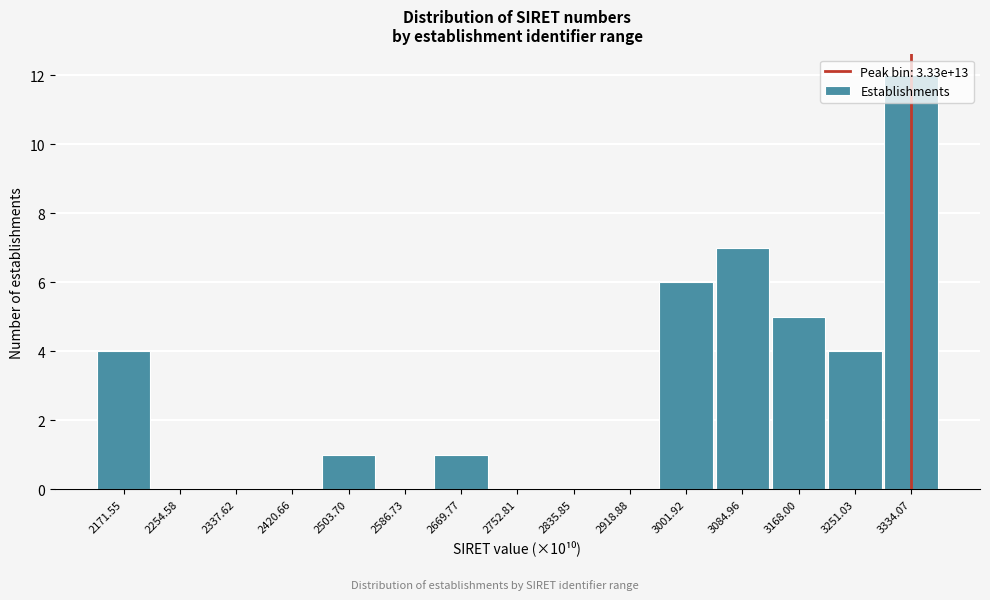

Reading left to right, transcribe this chart: for each bar, give the range it covers on the x-axis and its height. Neither the bar edges nor the heights are printed on the chart, so give them approximately, as read against the axes.

2130 to 2210: 4
2210 to 2300: 0
2300 to 2380: 0
2380 to 2460: 0
2460 to 2550: 1
2550 to 2630: 0
2630 to 2710: 1
2710 to 2790: 0
2790 to 2880: 0
2880 to 2960: 0
2960 to 3040: 6
3040 to 3130: 7
3130 to 3210: 5
3210 to 3290: 4
3290 to 3380: 12